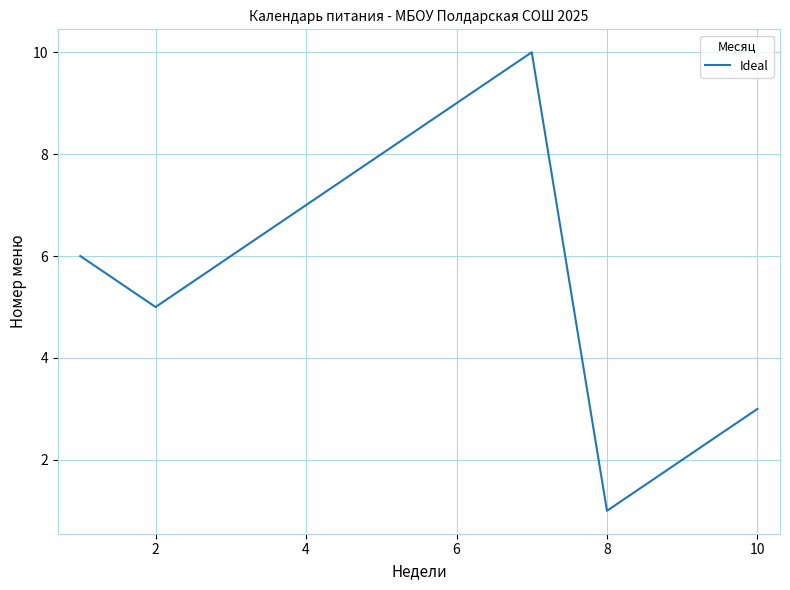

What is the greatest value displayed?

10